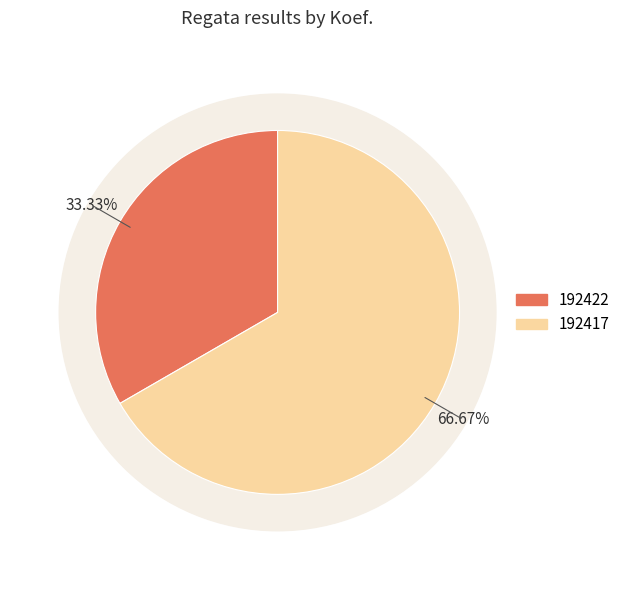

Does 192422 account for over 50% of the chart?

No